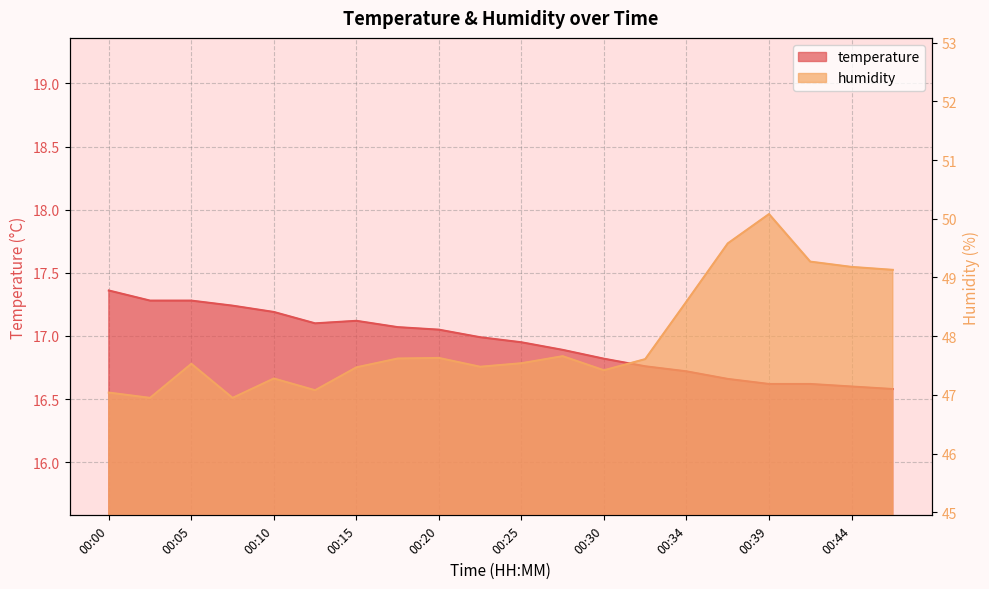

Rank the categories by temperature value from highest to lowest.

00:00, 00:02, 00:05, 00:07, 00:10, 00:15, 00:12, 00:17, 00:20, 00:22, 00:25, 00:27, 00:30, 00:32, 00:34, 00:37, 00:39, 00:42, 00:44, 00:47